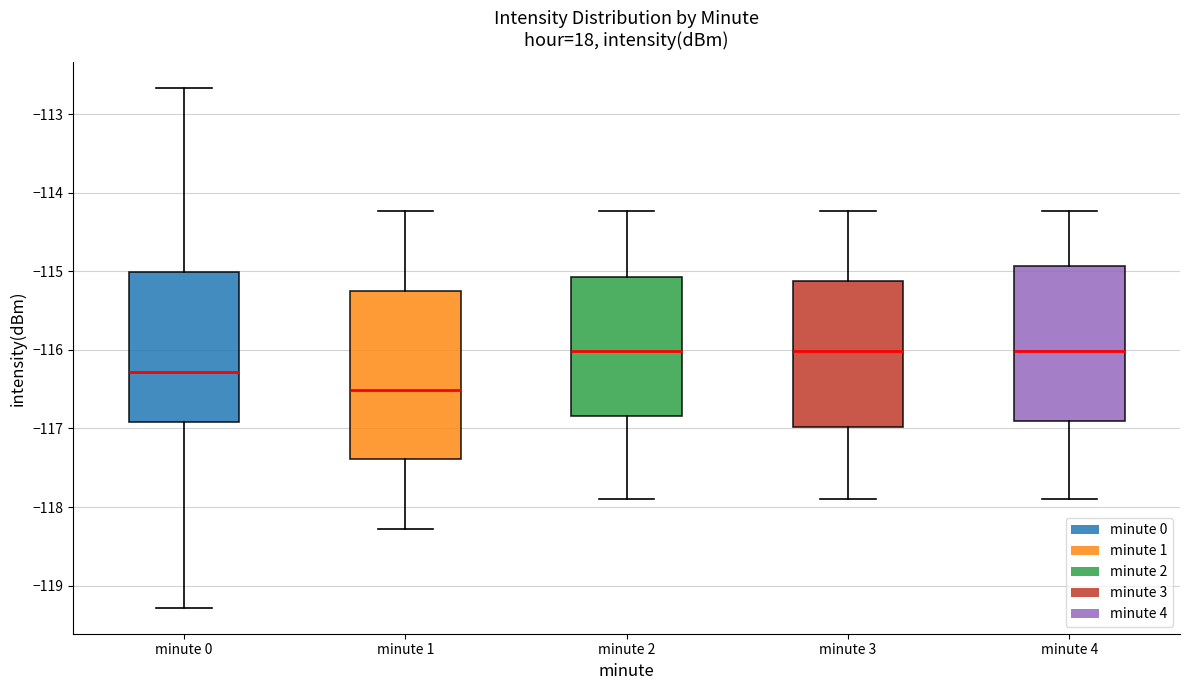

Which box's median line is the lowest?

minute 1